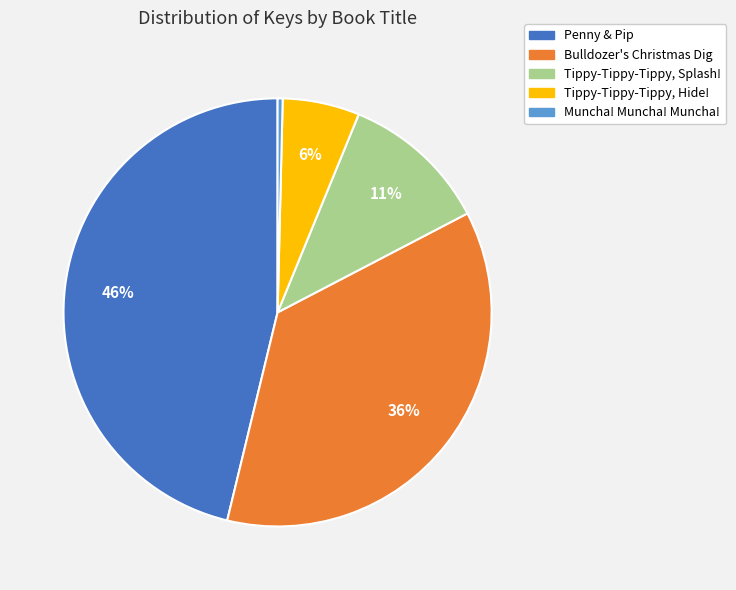

To the nearest percent, what is the average slice percentage?

20%